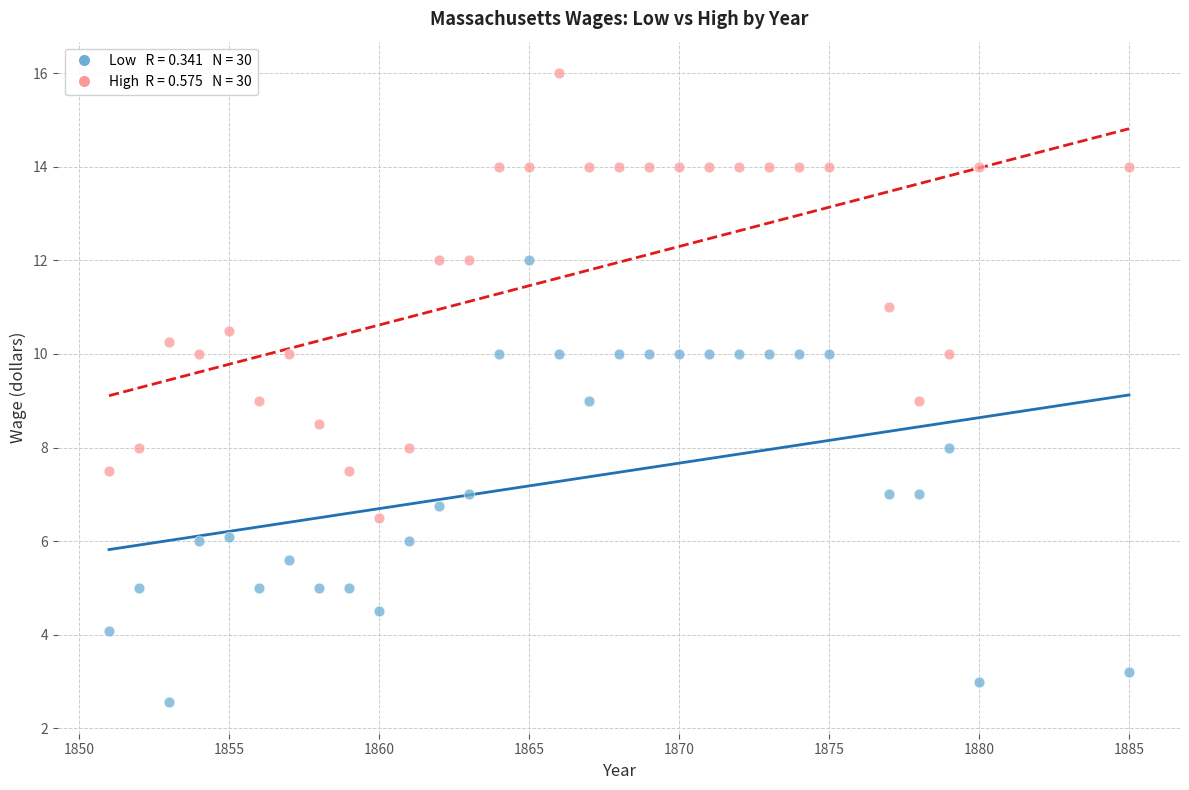

Across all data points, what is the range of Y values (max minus min)?

13.4